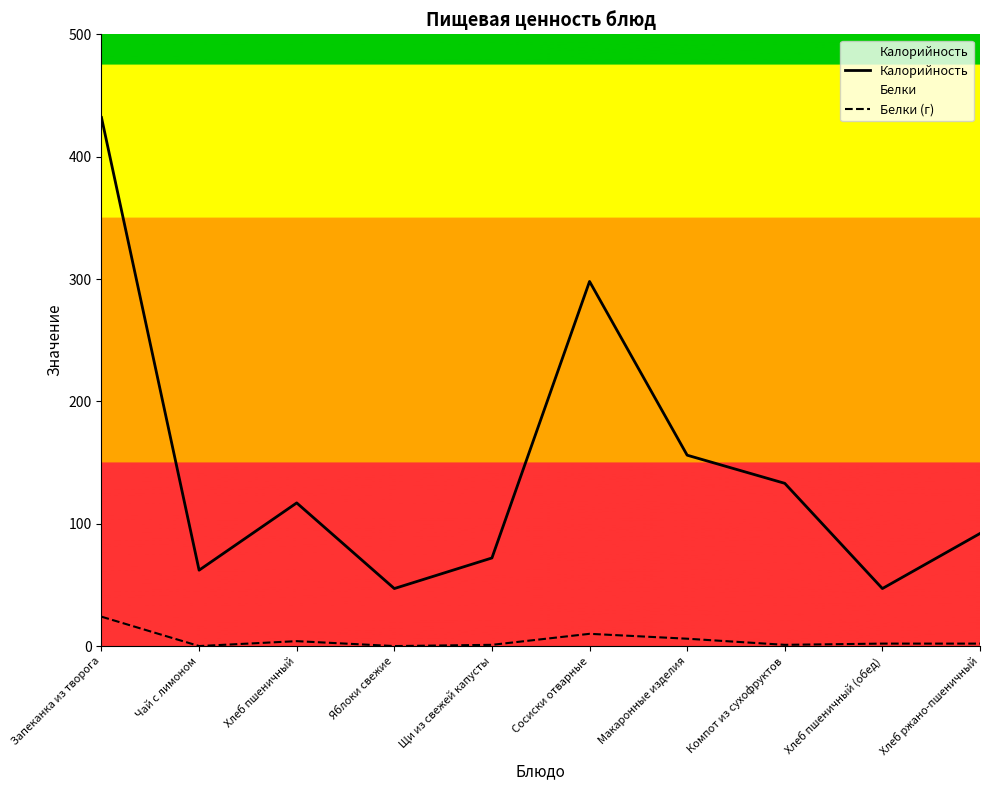

Is the value of Калорийность at Яблоки свежие greater than the value of Белки (г) at Щи из свежей капусты?

Yes